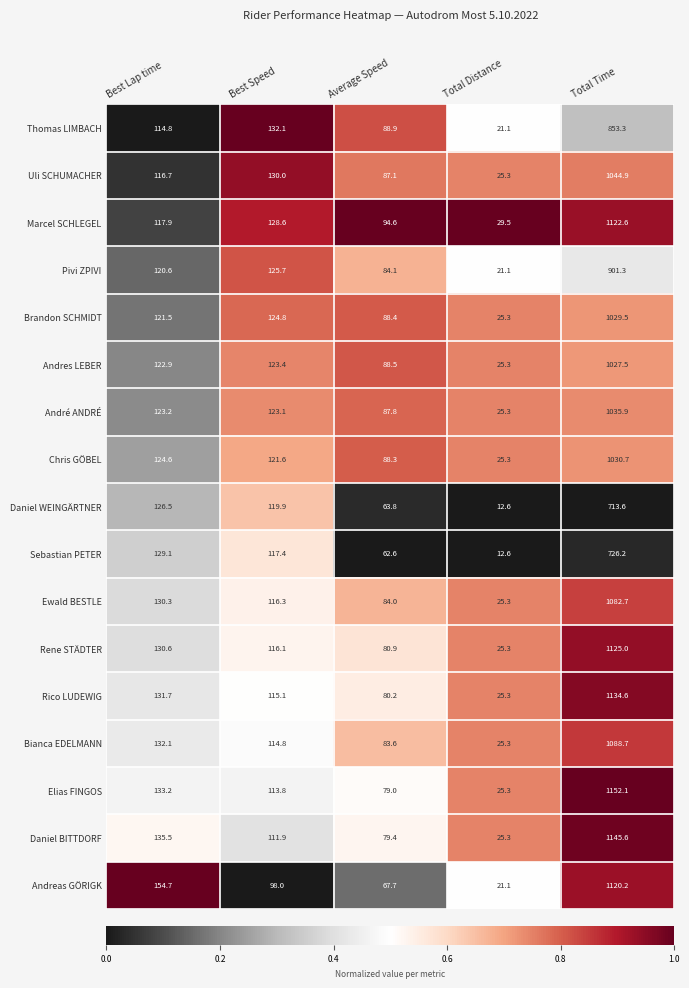

What is the sum of the Thomas LIMBACH values at Total Distance and Total Time?

874.4